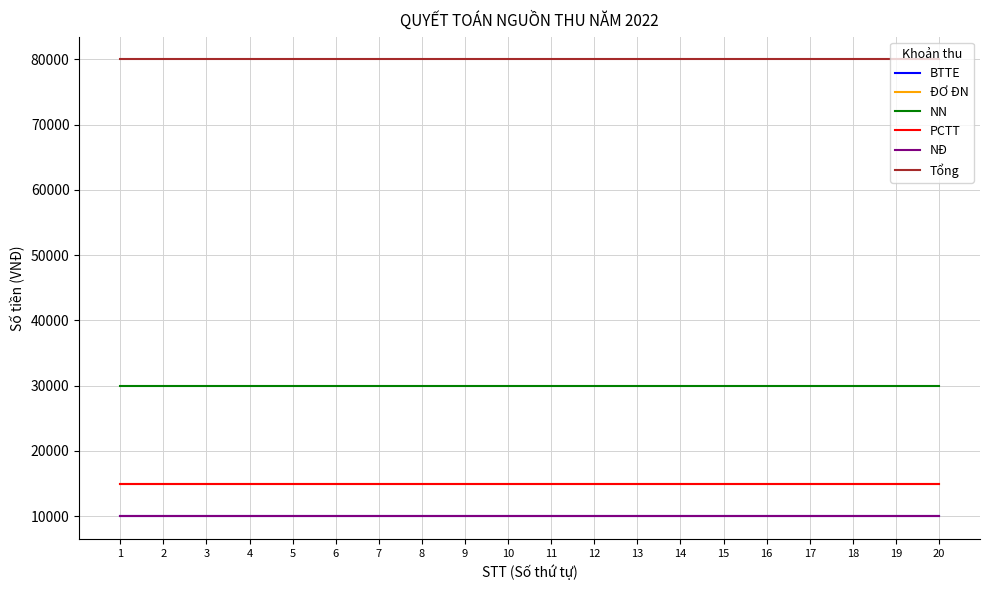

What is the sum of the Tổng values at 10 and 5?

160000